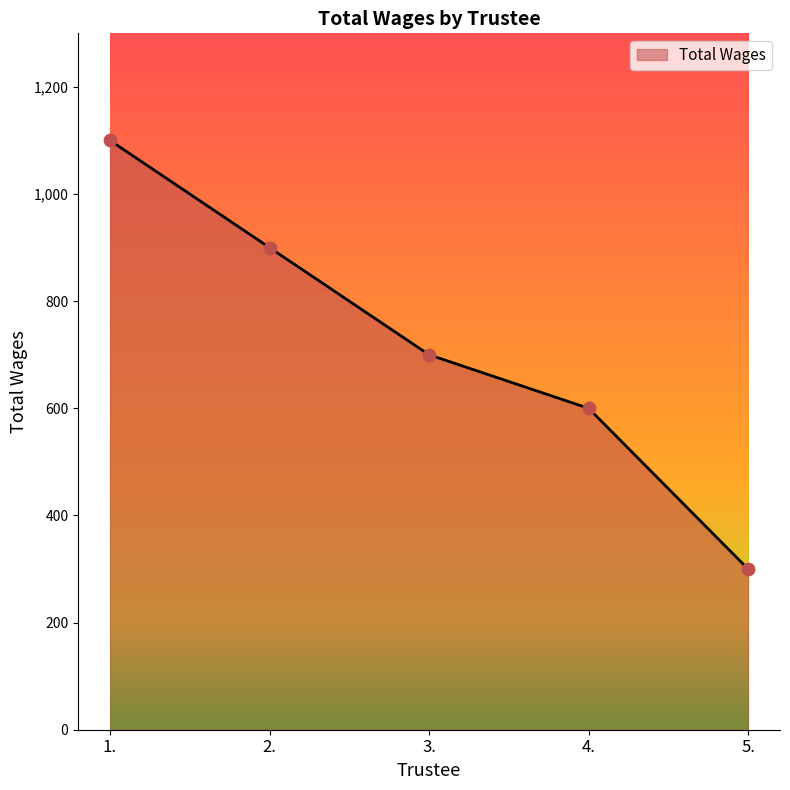

What is the change in value from 1. to 2.?

-200